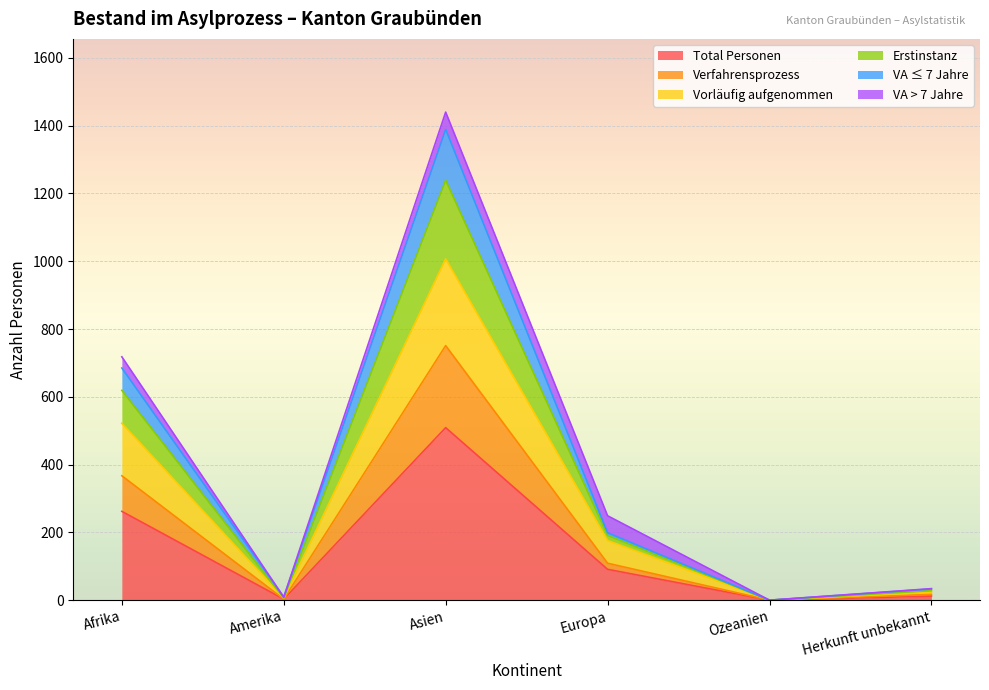

Is it true that Vorläufig aufgenommen equals 2 at Amerika?

False